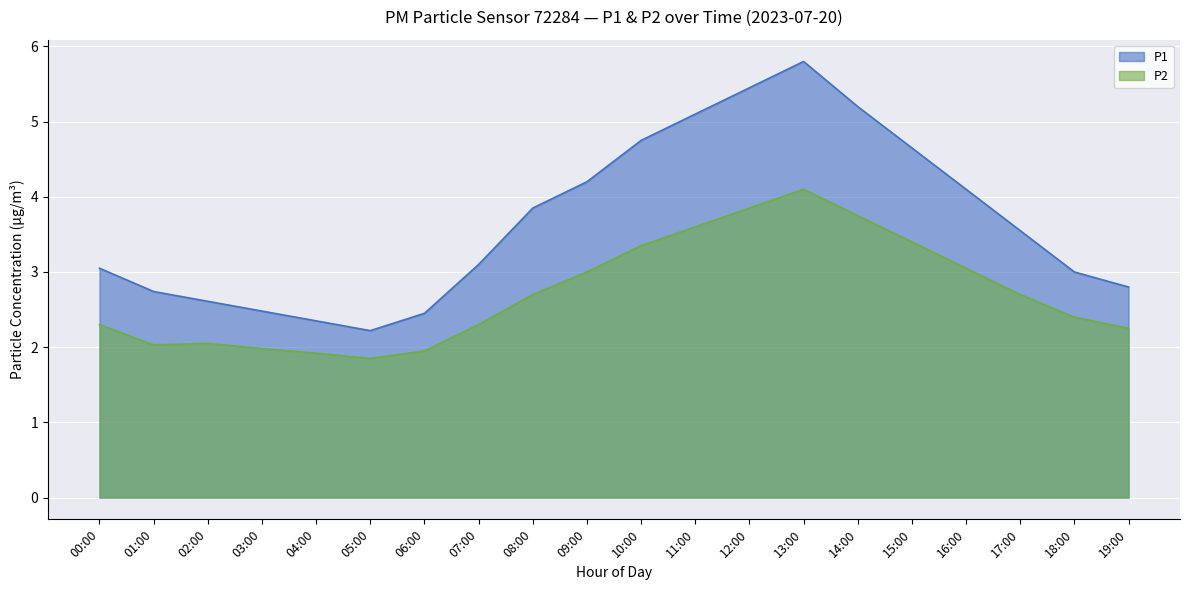

Is it true that P1 equals 2.4 at 04:00?

True